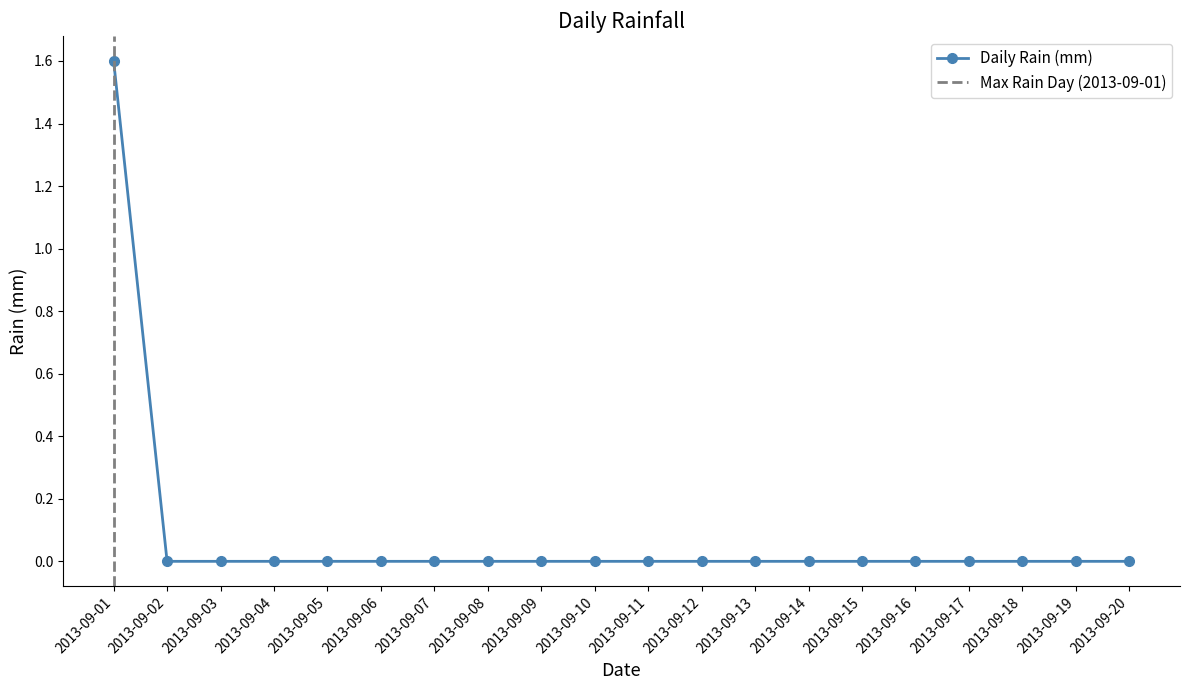

True or false: the data shows 0.0 at 2013-09-19.

True